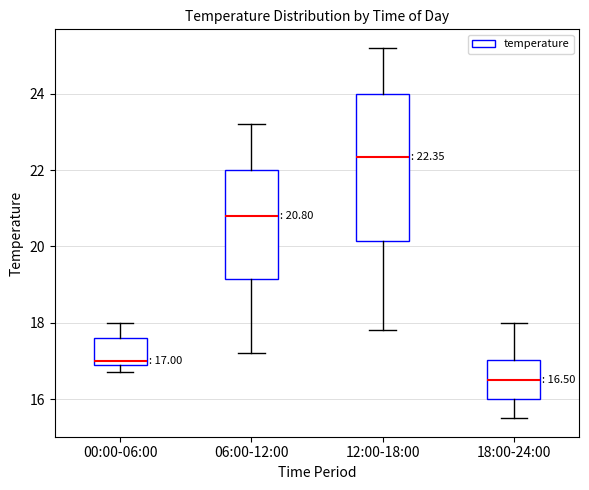

Which box is the tallest, from its lower edge to its upper edge?

12:00-18:00